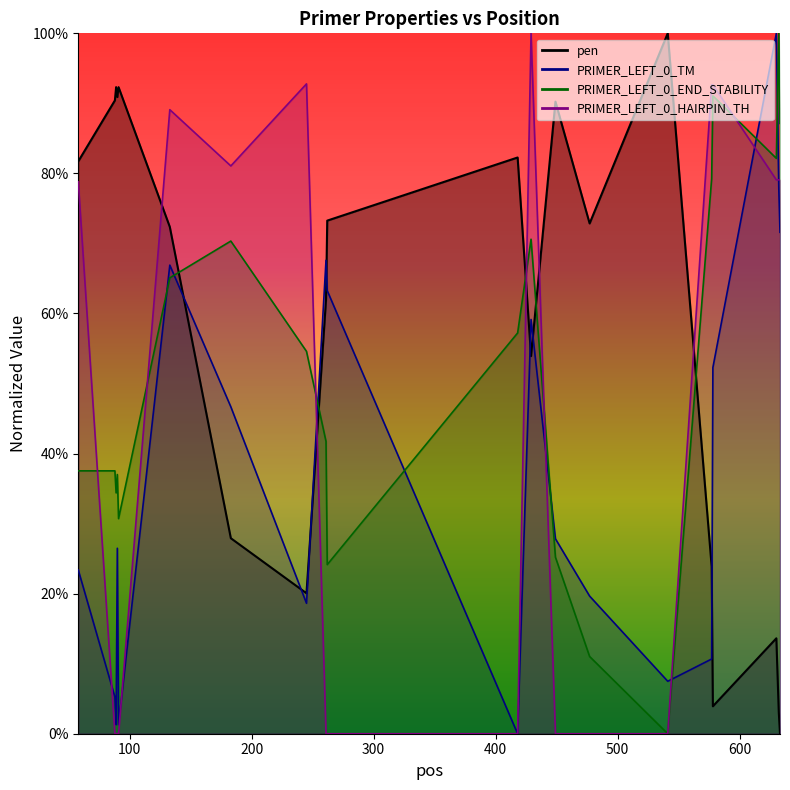

Reading right to left, extract all data points from this chart.

pen: 633=0.0	632=3.1	630=13.6	578=3.9	577=23.9	541=100.0	477=72.9	449=90.2	429=53.9	418=82.3	262=73.3	261=62.0	245=20.1	183=27.9	133=72.4	91=92.3	90=90.9	89=92.3	88=90.4	58=81.7
PRIMER_LEFT_0_TM: 633=71.6	632=78.0	630=100.0	578=52.3	577=10.7	541=7.5	477=19.6	449=27.8	429=59.1	418=0.0	262=63.3	261=67.6	245=18.6	183=46.7	133=66.9	91=1.3	90=26.5	89=1.3	88=5.2	58=23.4
PRIMER_LEFT_0_END_STABILITY: 633=87.1	632=100.0	630=82.2	578=91.1	577=79.3	541=0.0	477=11.0	449=25.2	429=70.6	418=57.2	262=24.1	261=41.7	245=54.6	183=70.3	133=65.1	91=30.7	90=37.0	89=34.4	88=37.5	58=37.5
PRIMER_LEFT_0_HAIRPIN_TH: 633=79.1	632=79.1	630=79.1	578=92.7	577=92.7	541=0.0	477=0.0	449=0.0	429=100.0	418=0.0	262=0.0	261=0.0	245=92.8	183=81.1	133=89.1	91=0.0	90=0.0	89=0.0	88=0.0	58=78.8